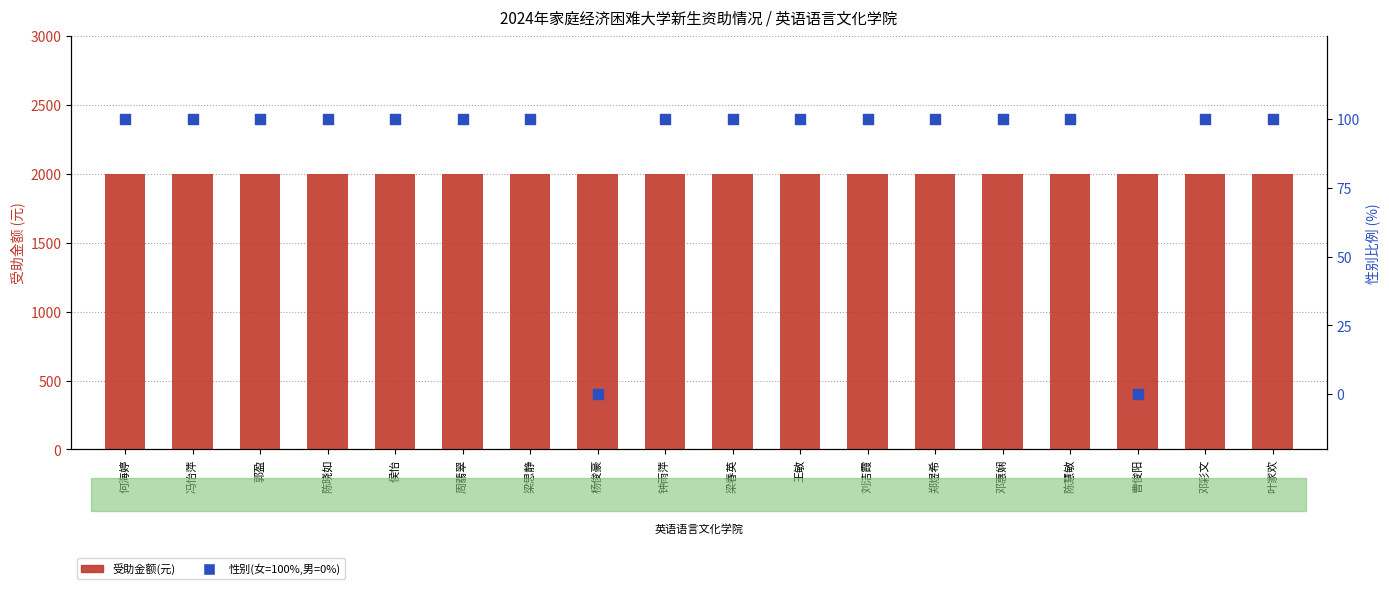

What are all the series names shown in the legend?

受助金额(元), 性别(女=100%,男=0%)